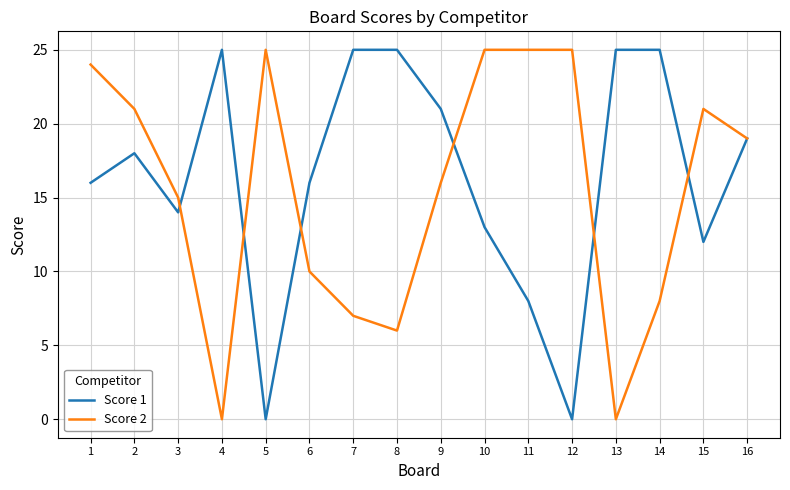

Is this an area chart (filled region under the line)?

No